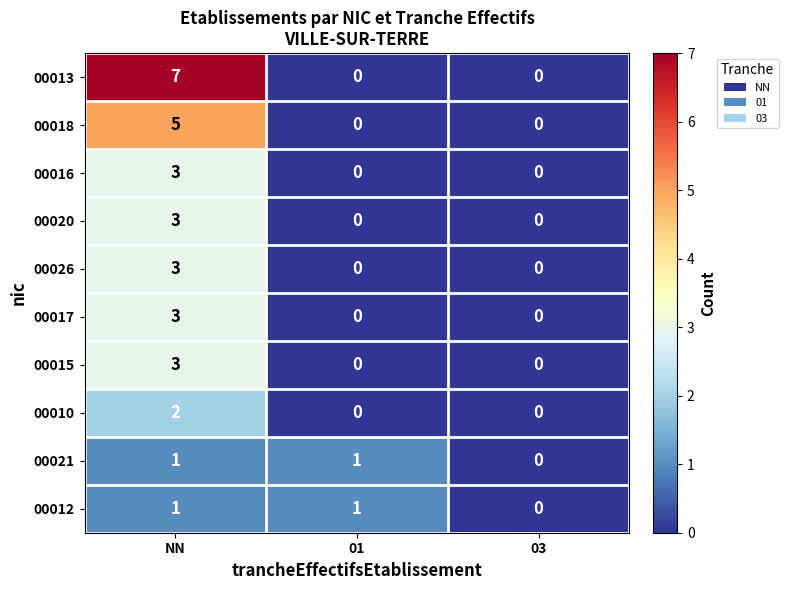

How many data points does each series have?

3